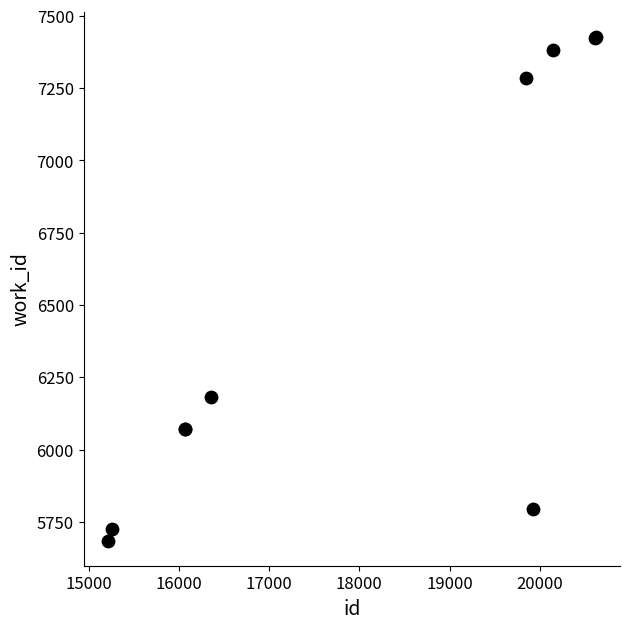

What Y value in the scatter plot is closest to 6556?

6183